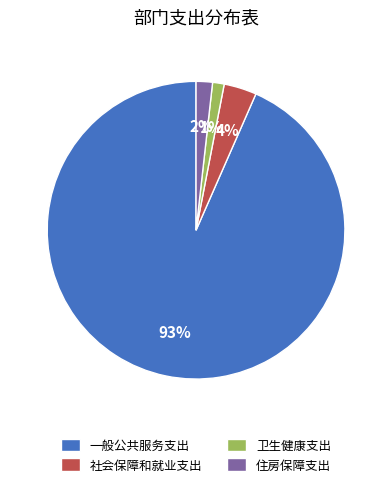

Is 一般公共服务支出 the majority of the pie?

Yes